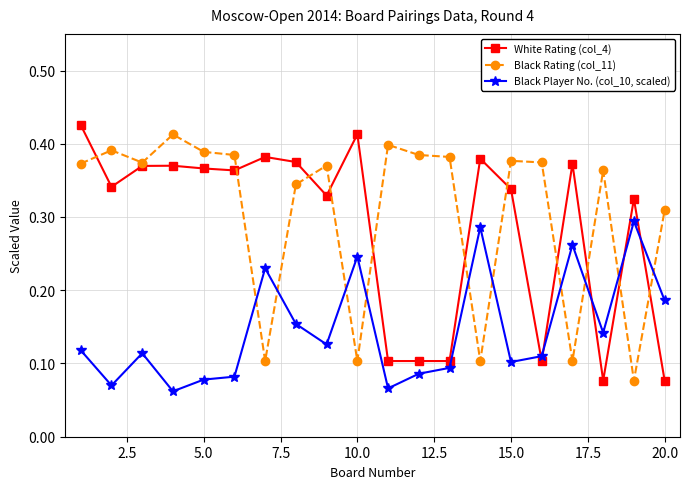

Count the Black Player No. (col_10, scaled) values in the range 0 to 1.

20